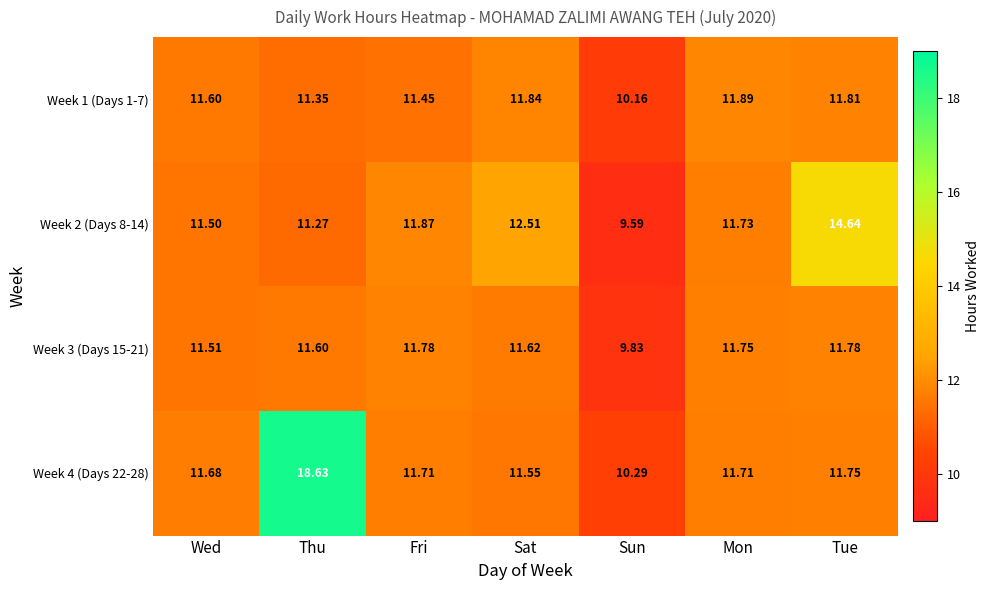

Which series changed the most between Sun and Mon?

Week 2 (Days 8-14)